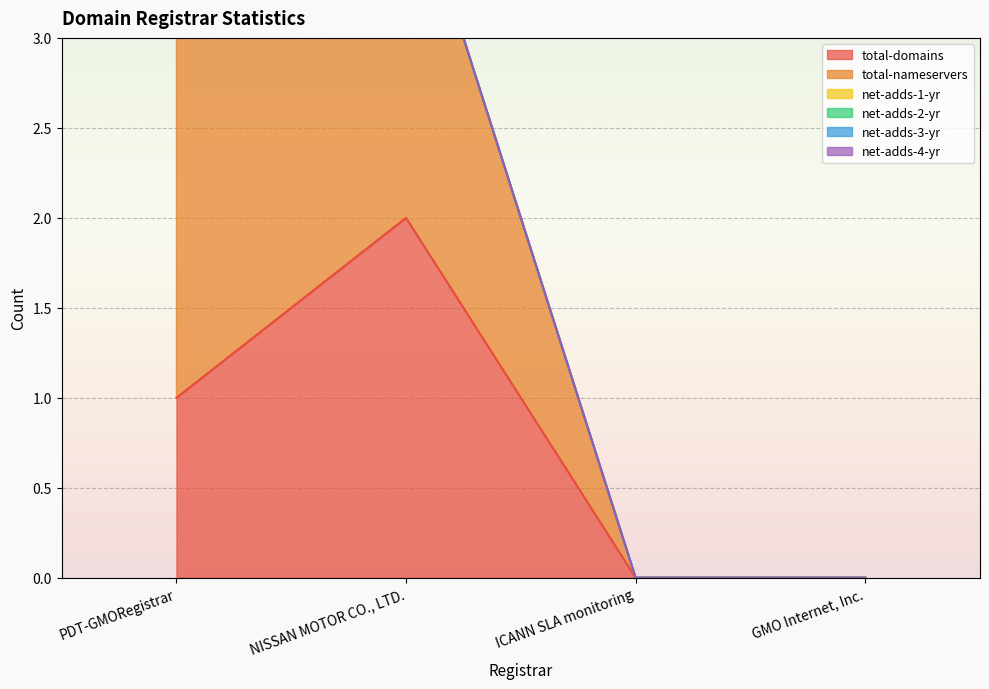

What position from the left is ICANN SLA monitoring?

3